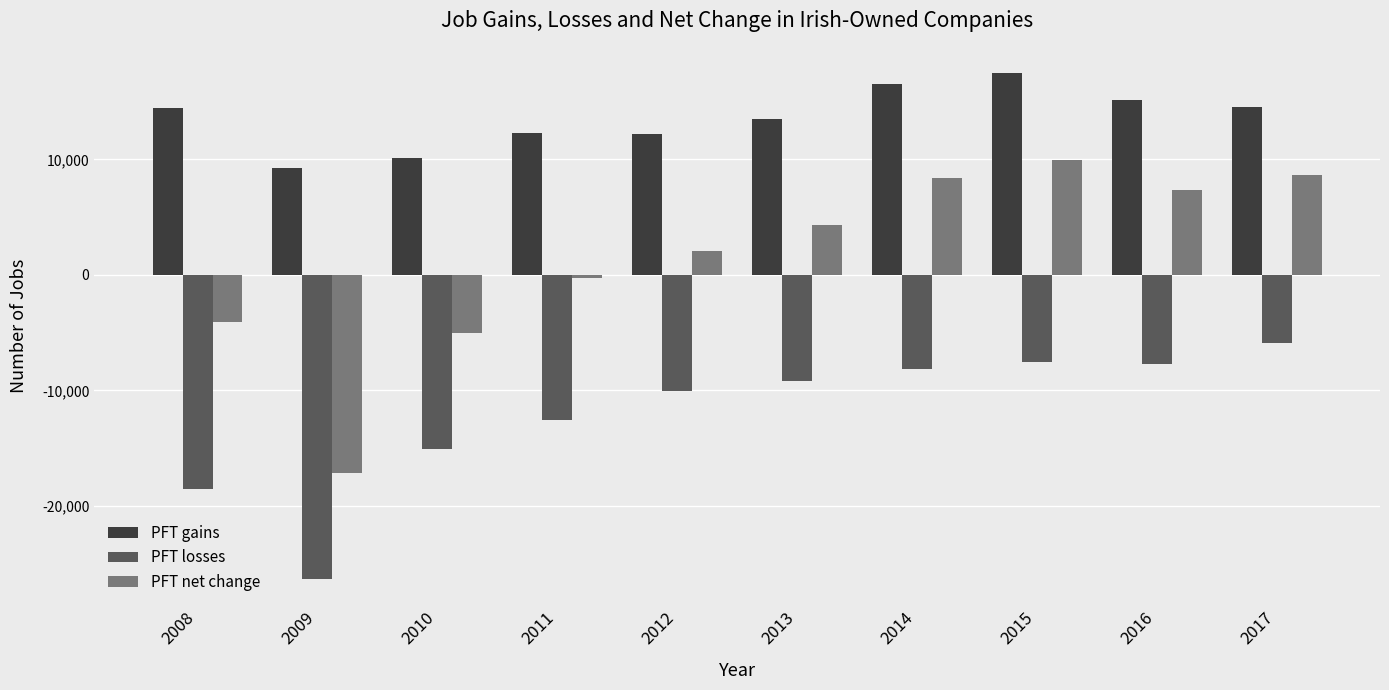

At how many categories does at least one series exceed 6917?

10